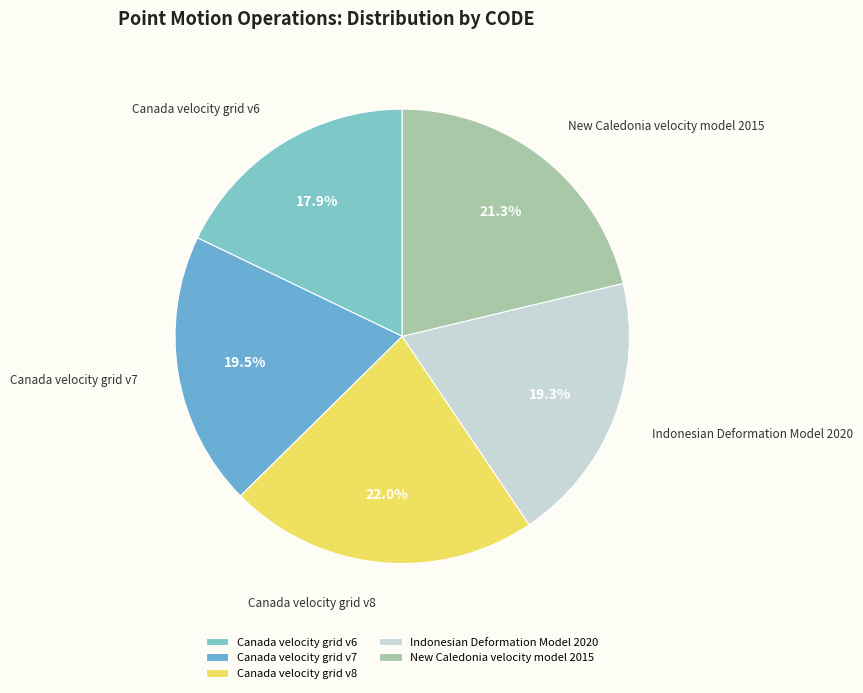

Approximately how many times larger is the value at Canada velocity grid v7 compared to Canada velocity grid v6?

1.1